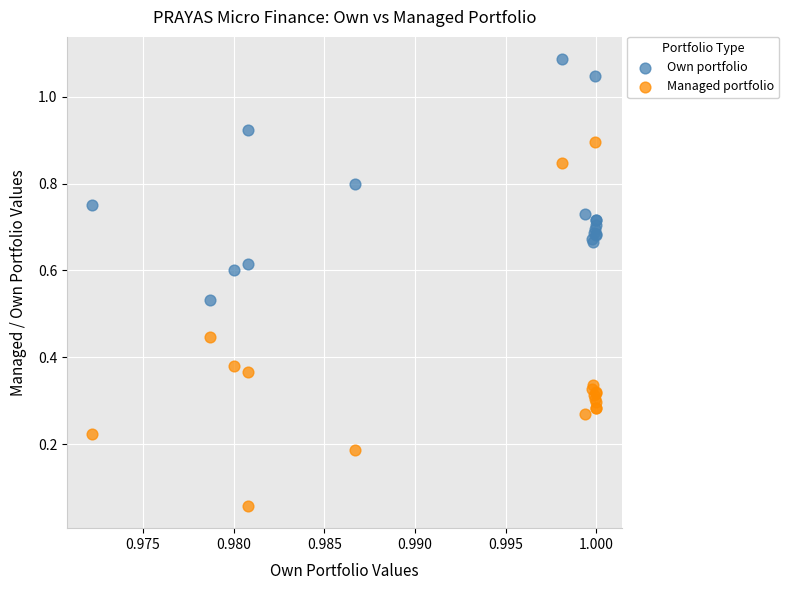

Which series has the widest spread of Y values?

Managed portfolio